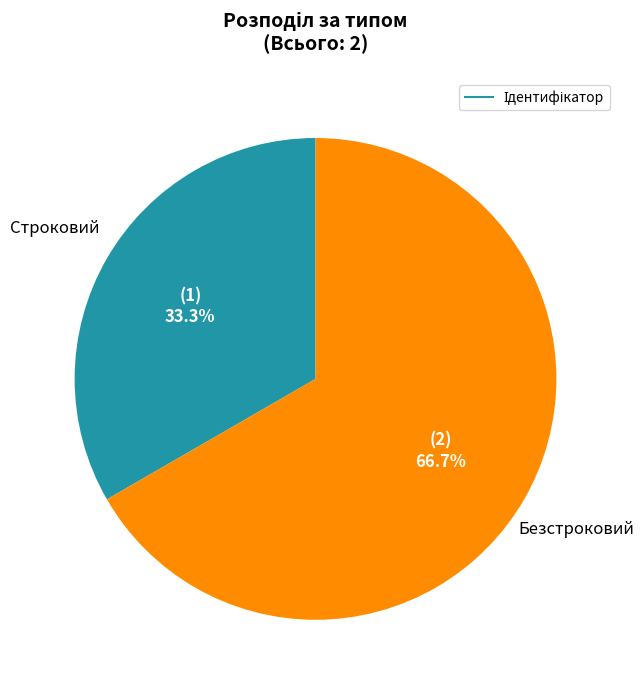

Is there a majority slice in this chart?

Yes